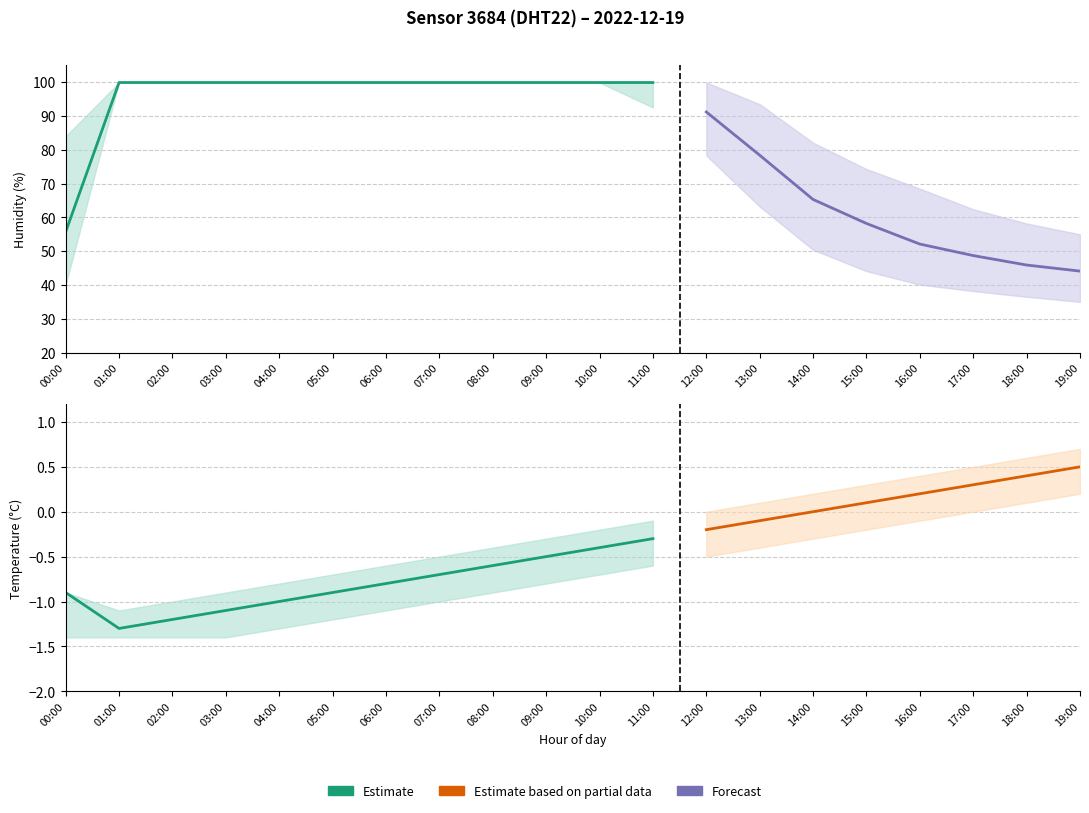

What position from the left is 17:00?

18